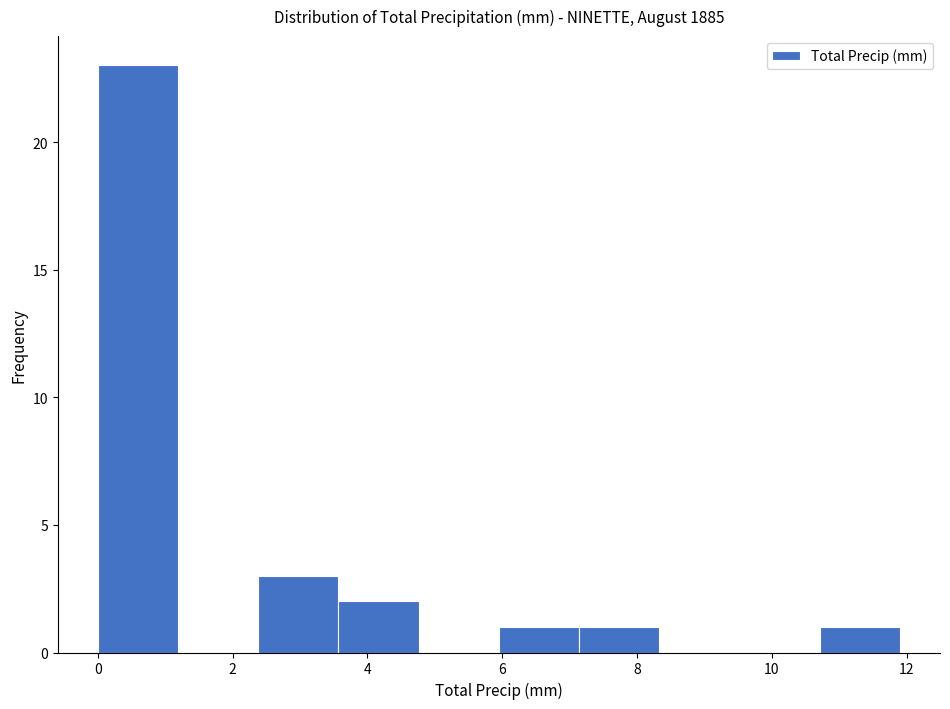

Reading left to right, list every bar in this chart as the range it spans on the x-axis followed by its height. Neither the bar edges nor the heights are printed on the chart, so give them approximately, as read against the axes.

0.0 to 1.2: 23
1.2 to 2.4: 0
2.4 to 3.6: 3
3.6 to 4.8: 2
4.8 to 6.0: 0
6.0 to 7.2: 1
7.2 to 8.4: 1
8.4 to 9.6: 0
9.6 to 10.8: 0
10.8 to 12.0: 1